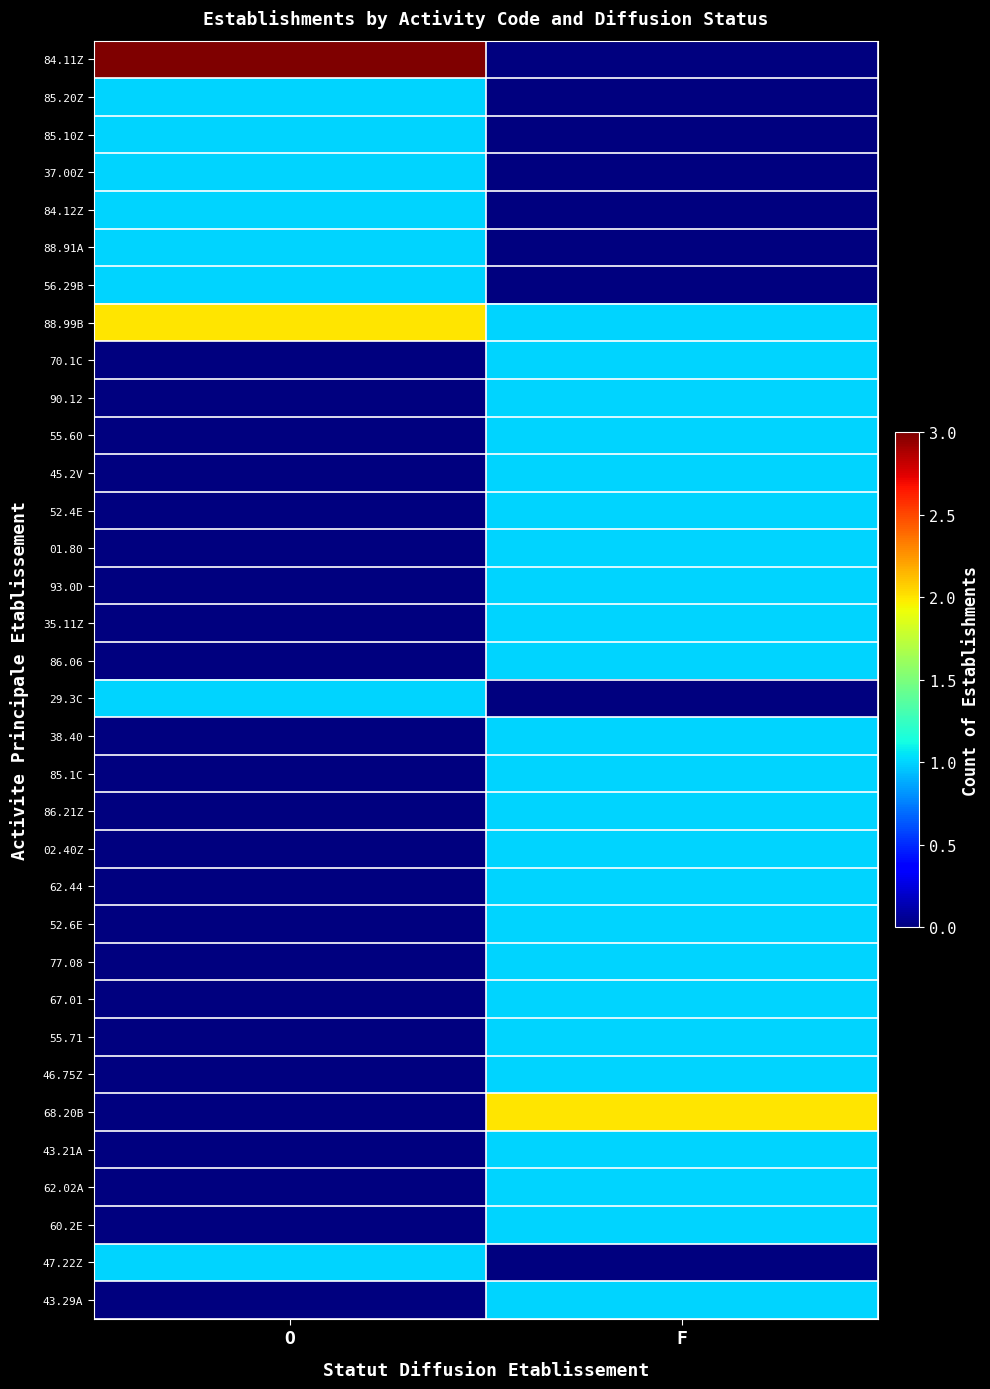

Between O and F, which is larger?

O